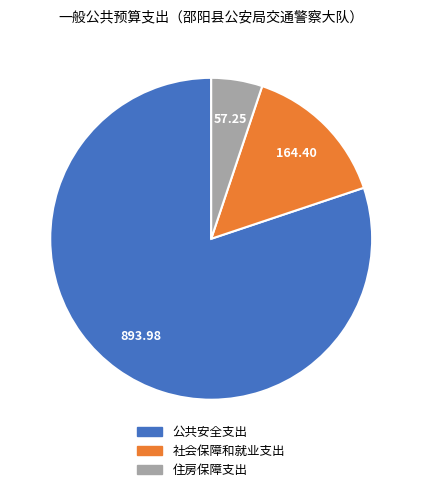

How many slices are in this pie chart?

3